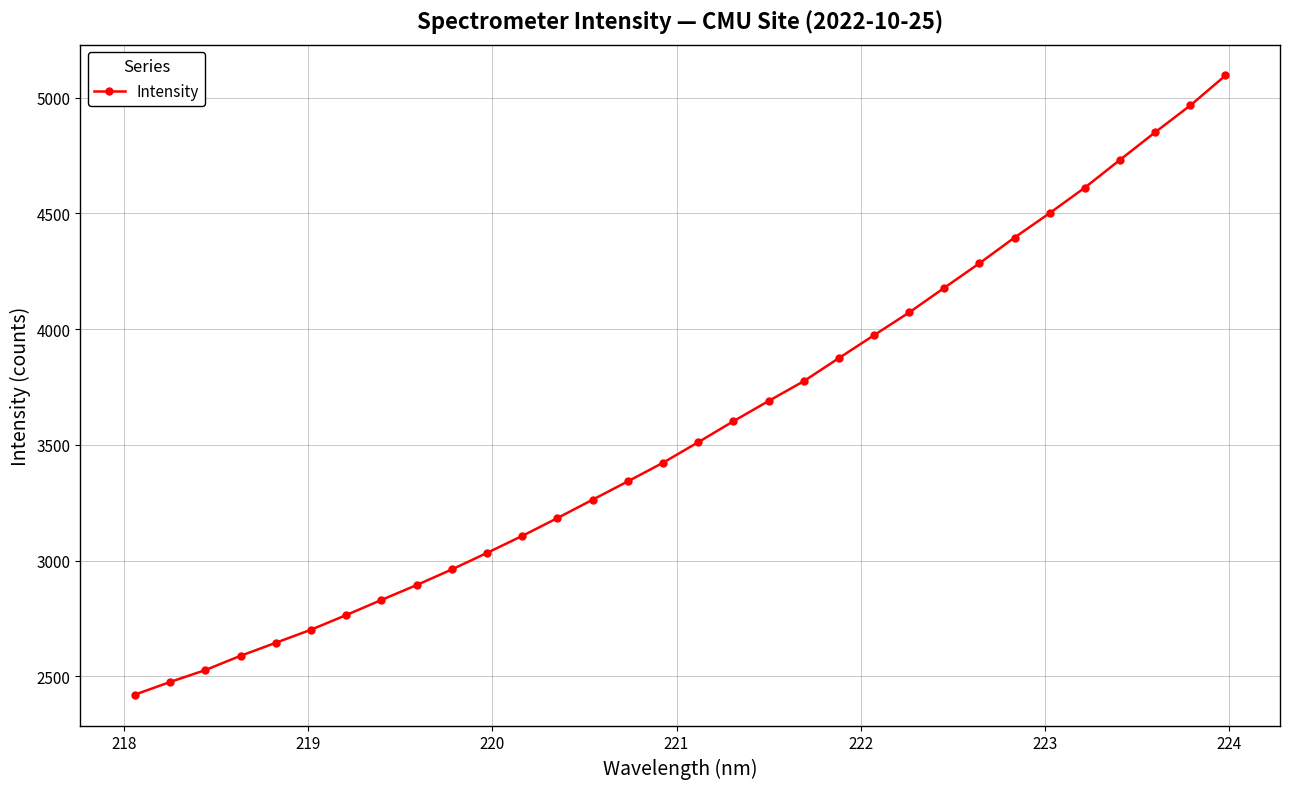

What is the sum of all values?

114271.2